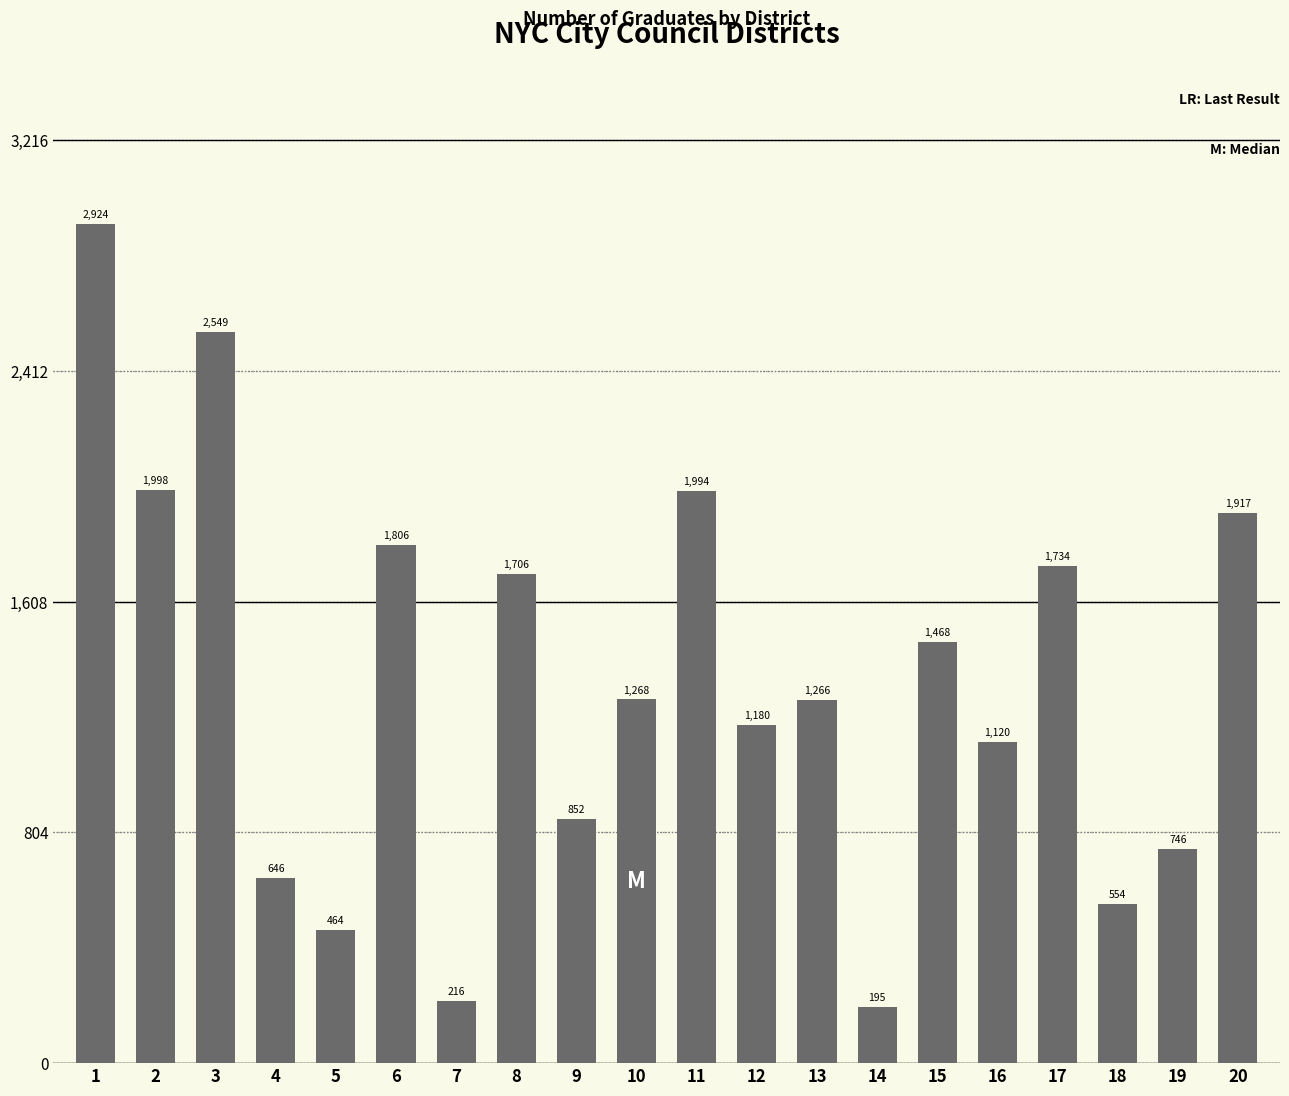

What is the difference between the second highest and second lowest values?

2333